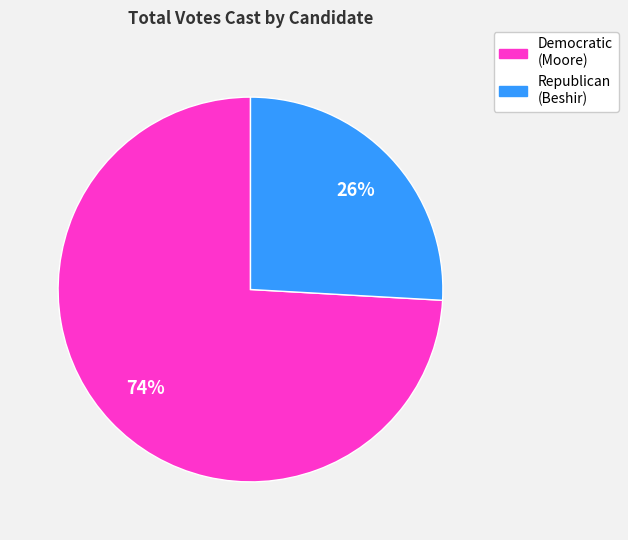

Is there any slice that represents more than half of the pie?

Yes